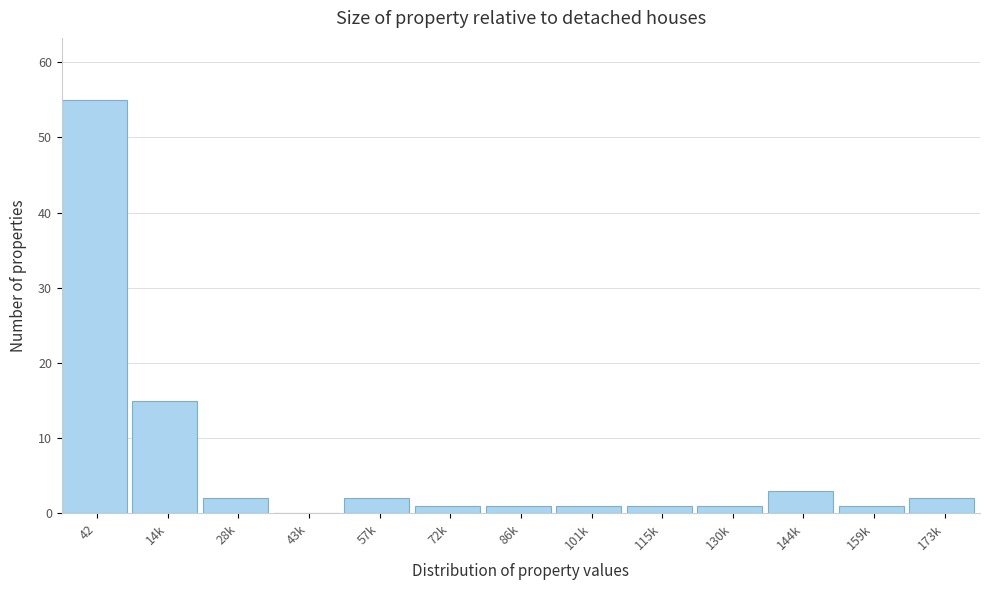

Reading left to right, extract all data points from this chart.

42=55	14k=15	28k=2	43k=0	57k=2	72k=1	86k=1	101k=1	115k=1	130k=1	144k=3	159k=1	173k=2